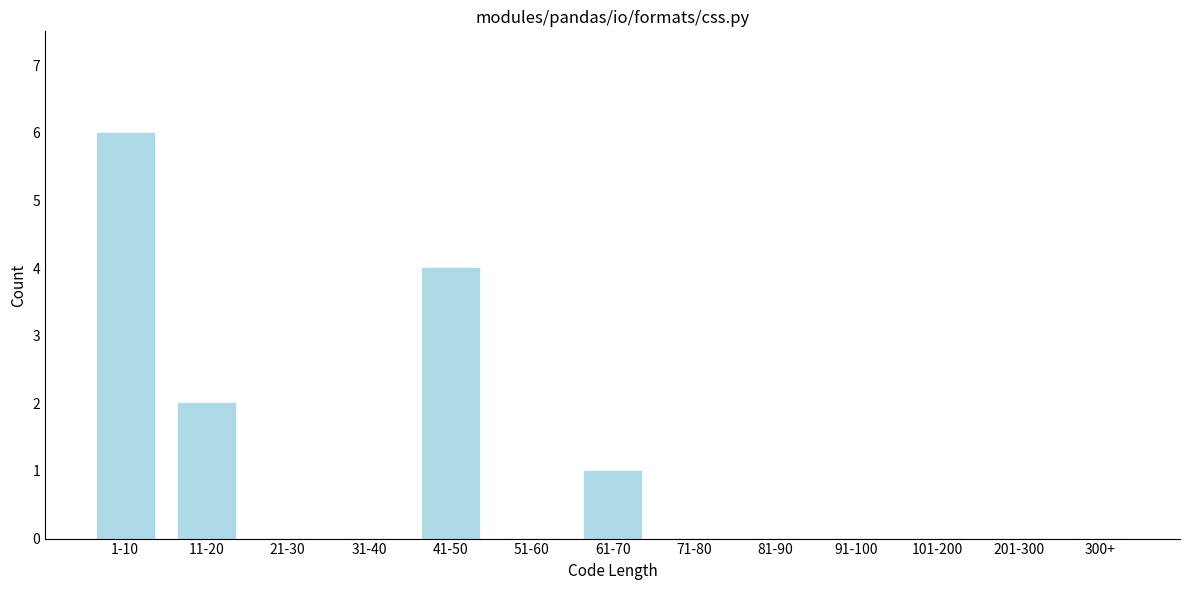

Reading right to left, transcribe all the data shown in this chart.

300+=0	201-300=0	101-200=0	91-100=0	81-90=0	71-80=0	61-70=1	51-60=0	41-50=4	31-40=0	21-30=0	11-20=2	1-10=6